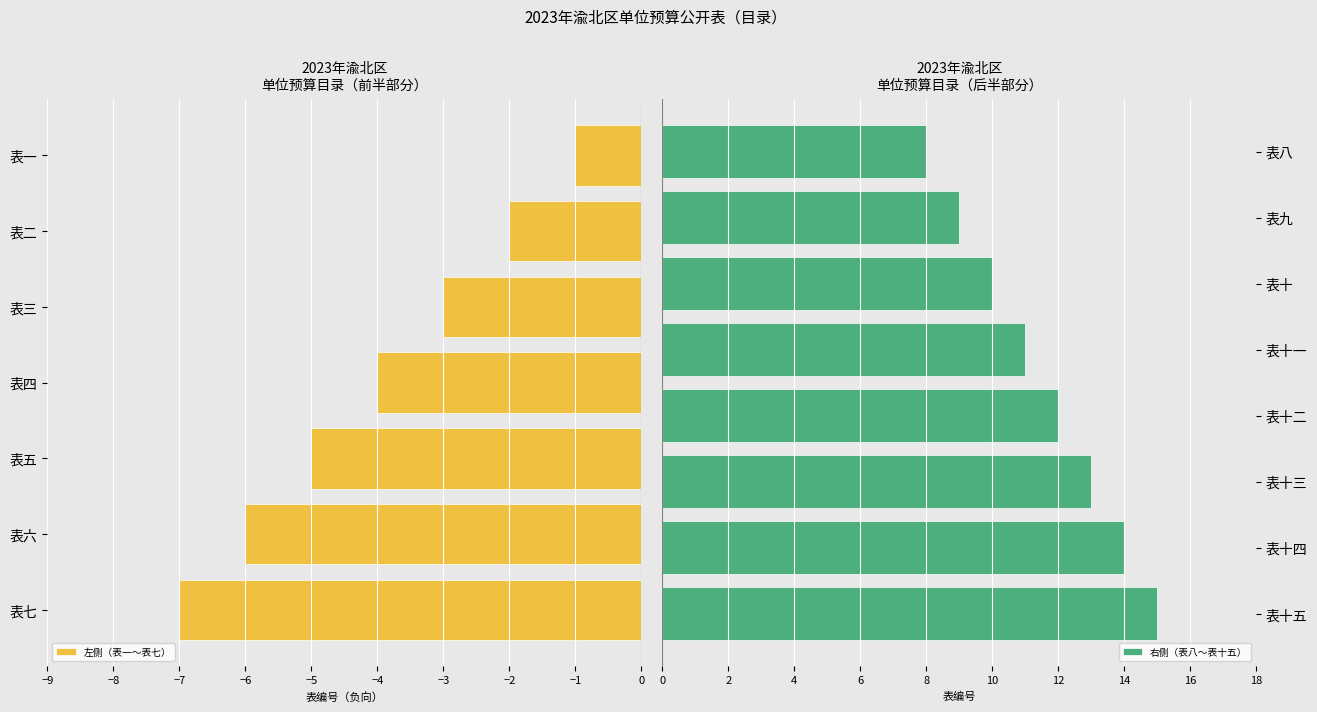

What is the sum of the 左侧（表一～表七） values at 表三 and 表五?

-8